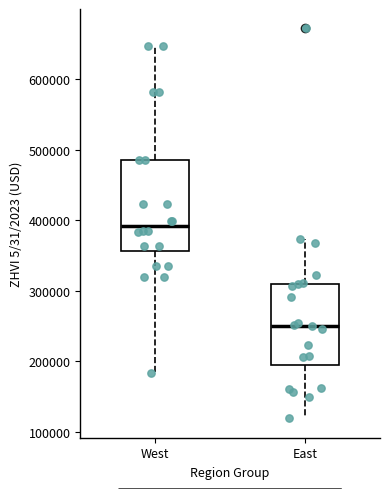

Where does the median line of the box for East sit on the y-axis? The values are not printed on the chart, so give them approximately, as read against the axis.

250000